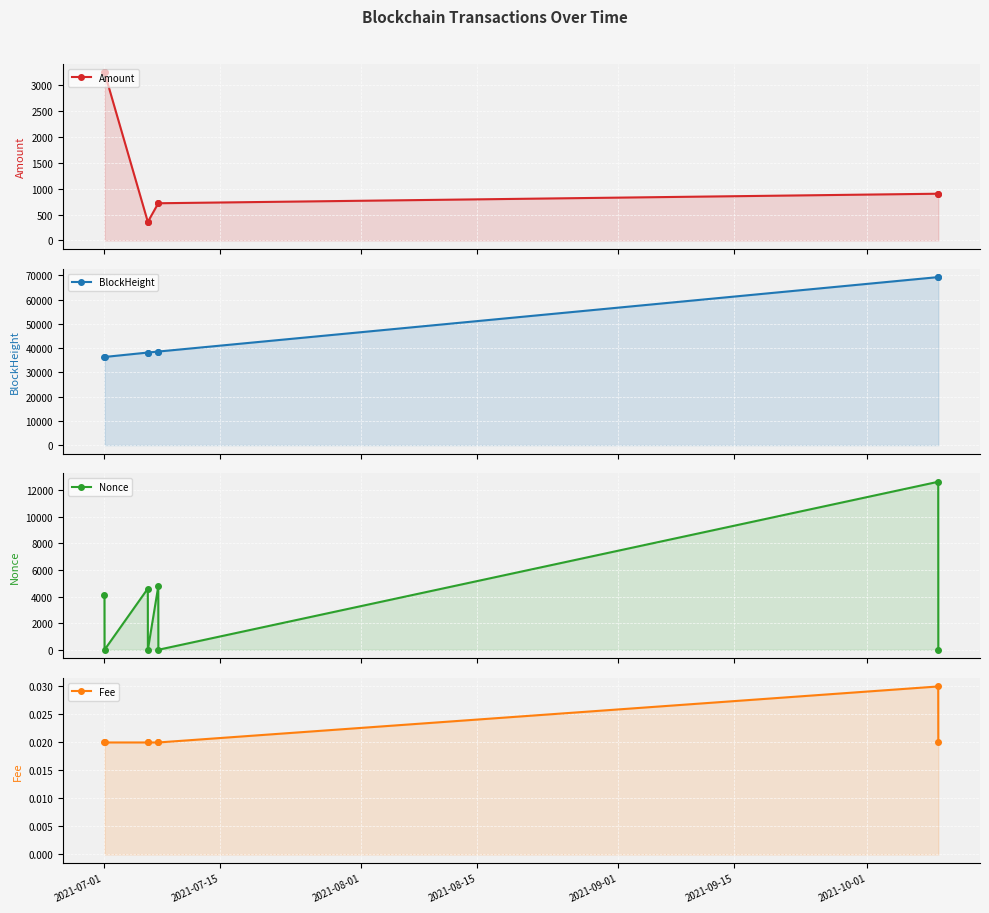

True or false: Amount has a value of 1176.1 at 2021-09-15.

False